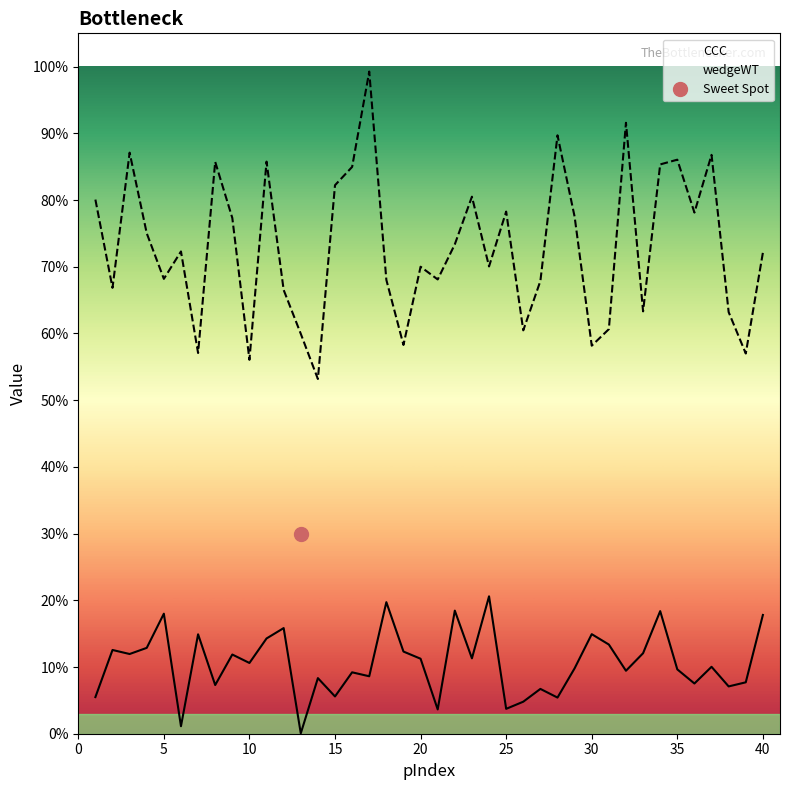

True or false: wedgeWT has more than 2 interior local peaks.

True